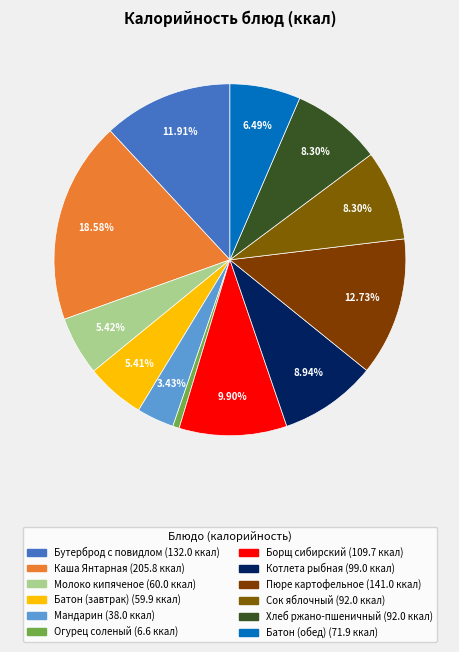

What percentage is NOT represented by Котлета рыбная?

91.1%